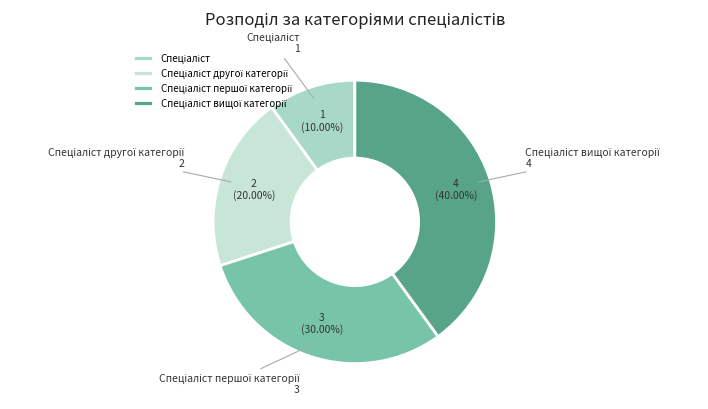

Is there a majority slice in this chart?

No